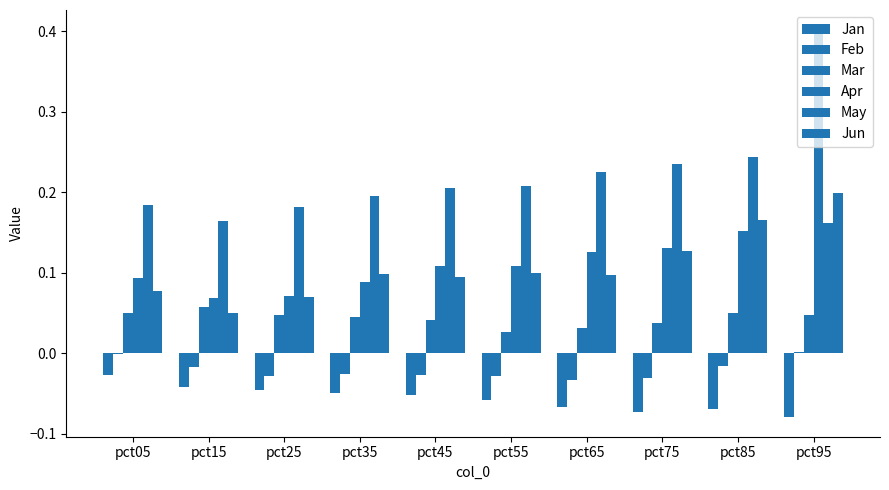

True or false: Apr has a value of 0.2 at pct75.

False